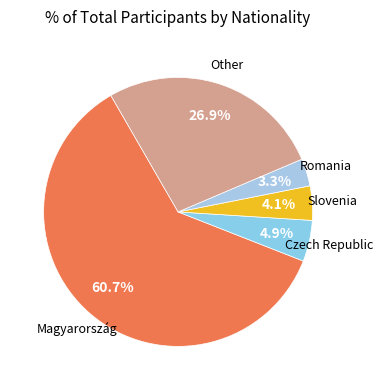

Count the number of slices in the pie.

5